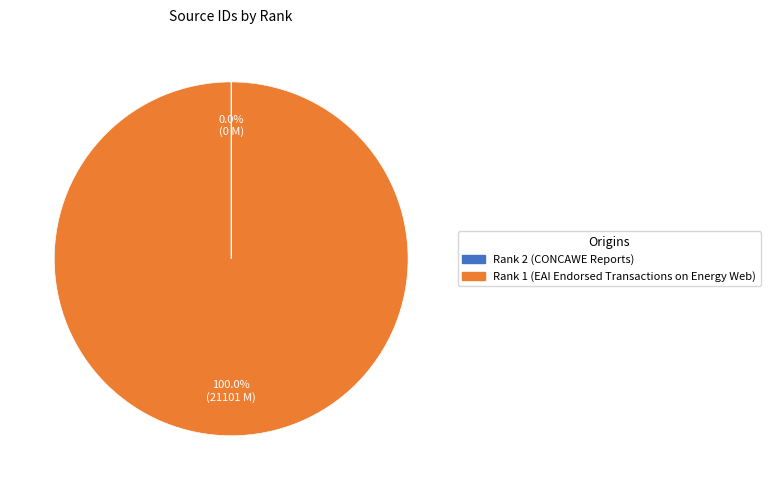

Which slice is the largest?

Rank 1 (EAI Endorsed Transactions on Energy Web)